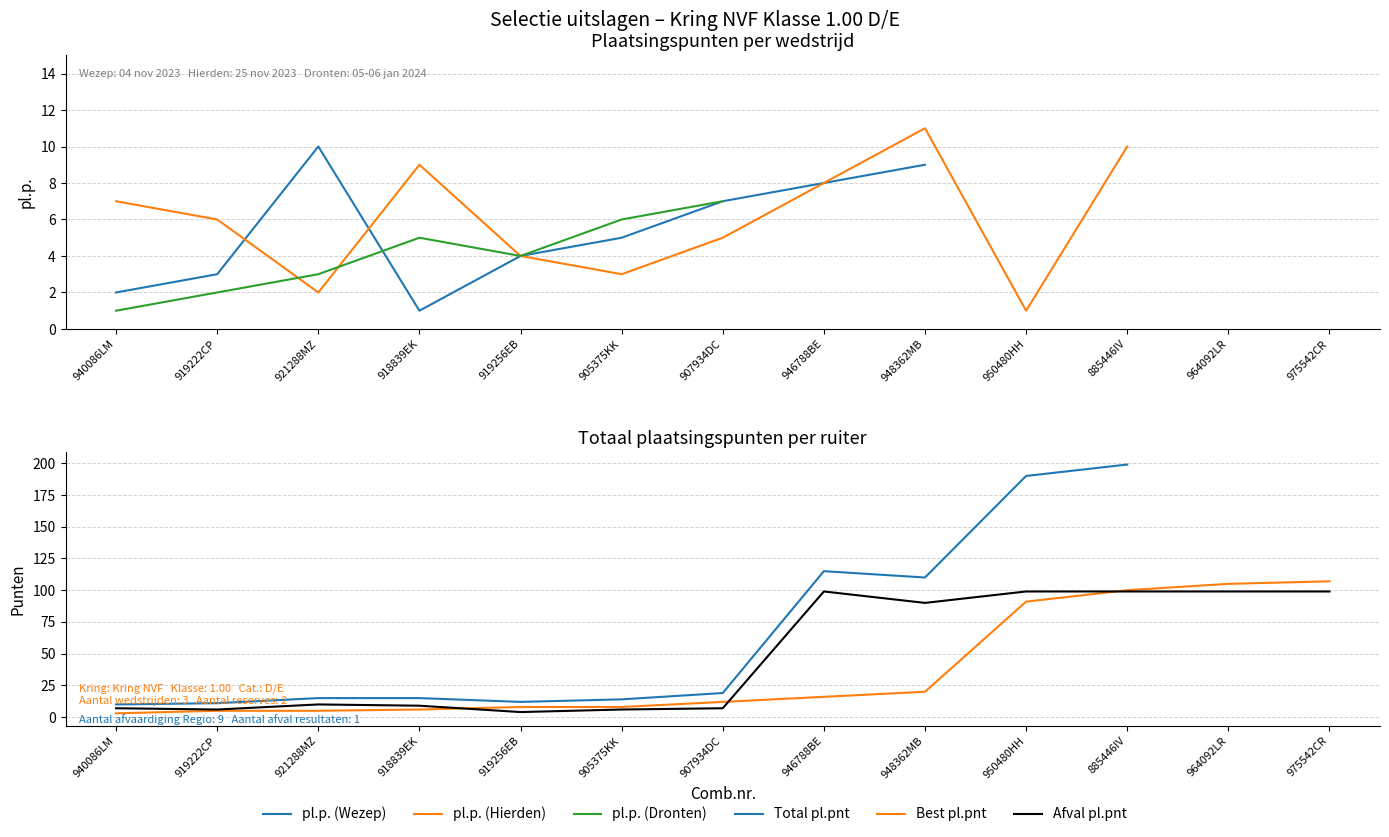

What is the minimum value for Best pl.pnt?

3.0